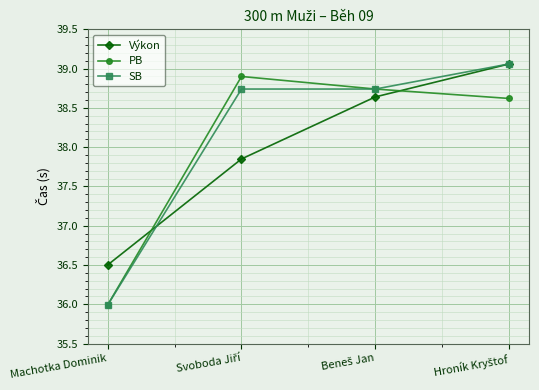

How many intersections are there between Výkon and PB?

2